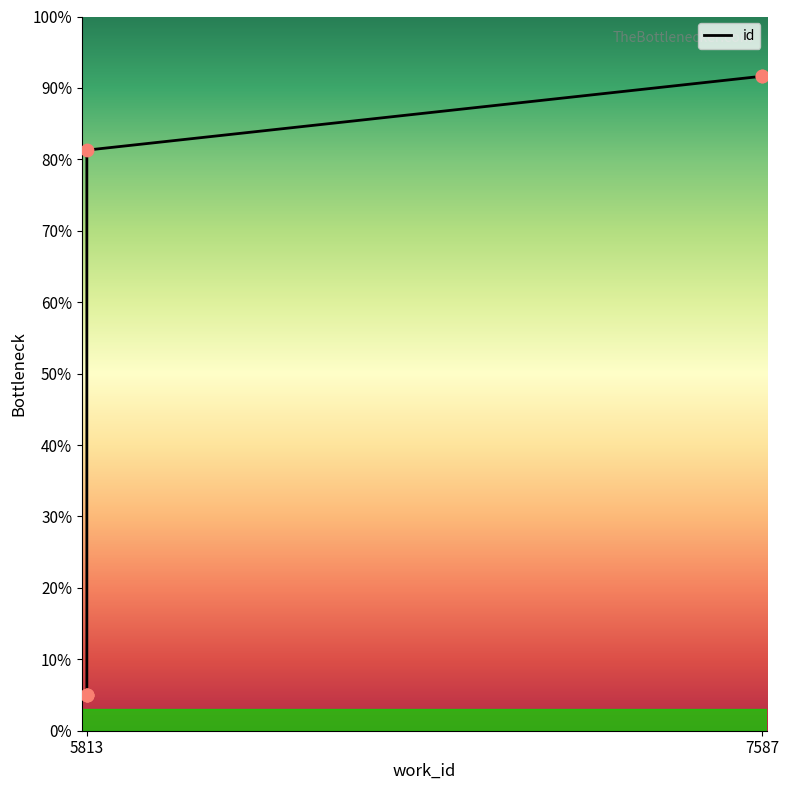

Which has a higher value, 5813 or 7587?

7587